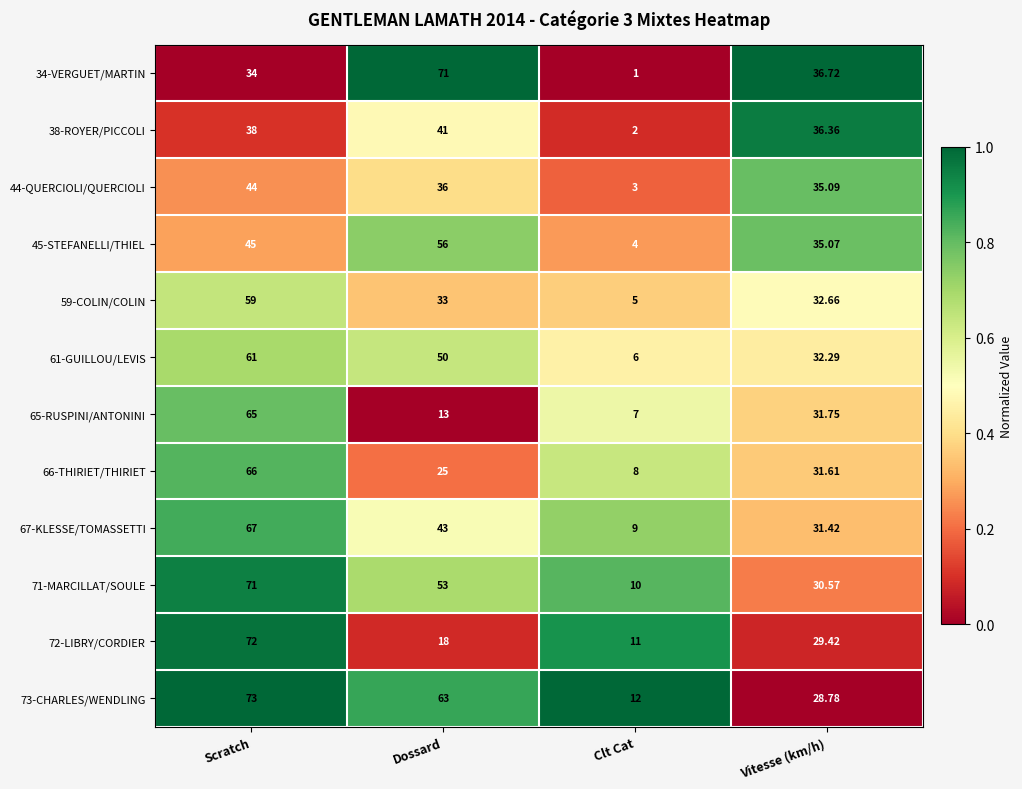

Is the value of 67-KLESSE/TOMASSETTI at Vitesse (km/h) greater than the value of 66-THIRIET/THIRIET at Clt Cat?

Yes